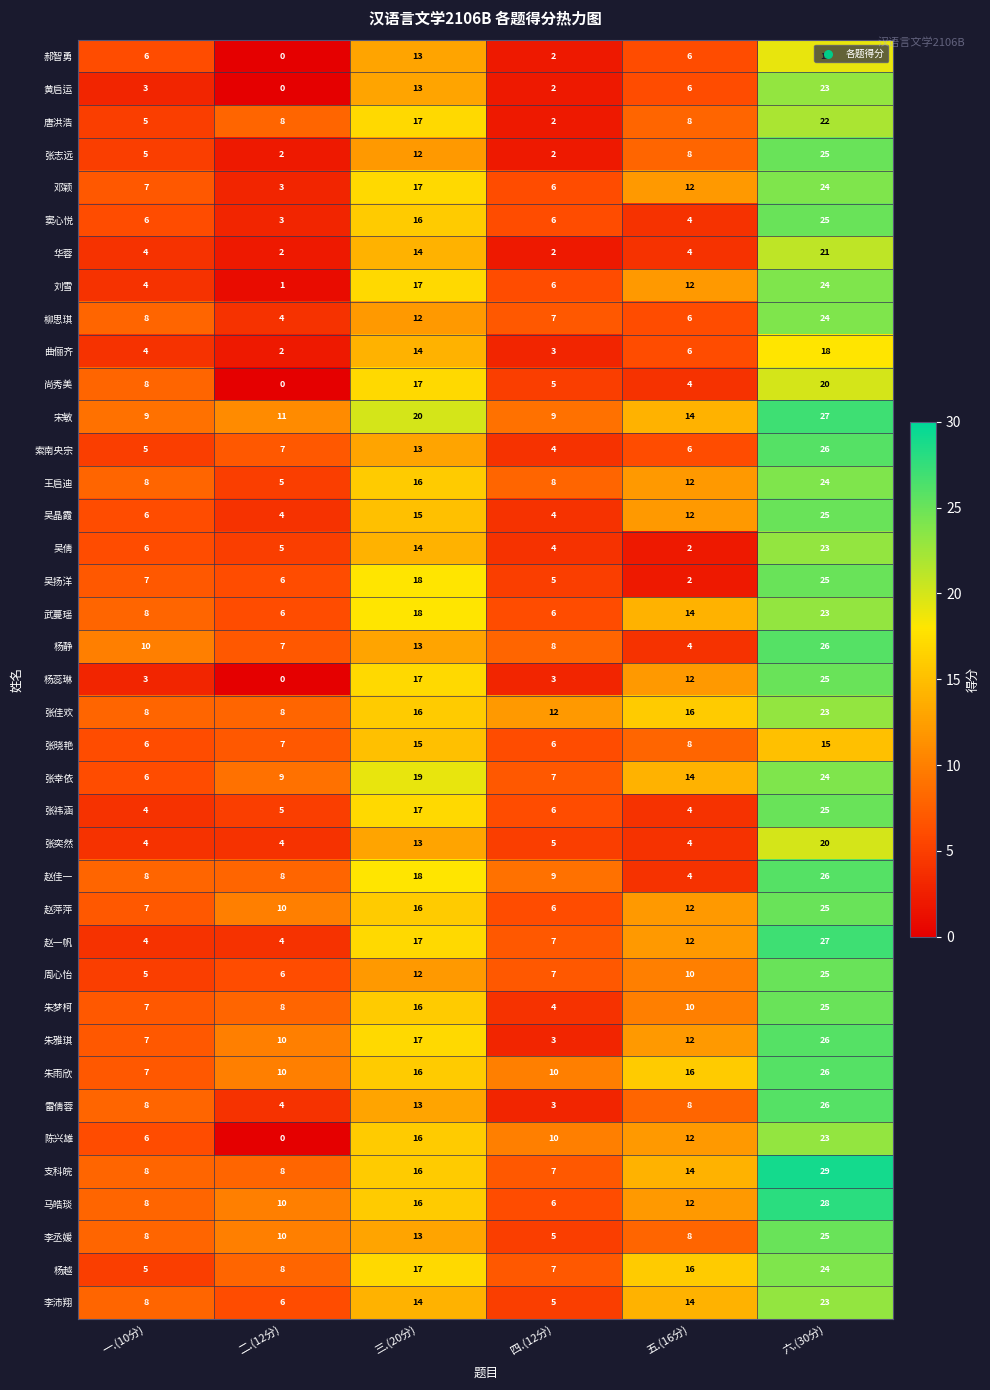

What is the greatest value displayed?

29